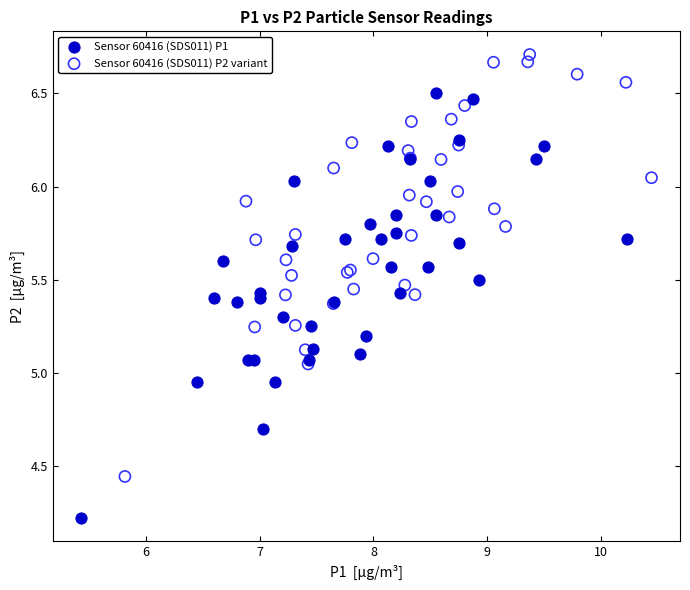

Which series reaches the maximum Y coordinate?

Sensor 60416 (SDS011) P2 variant